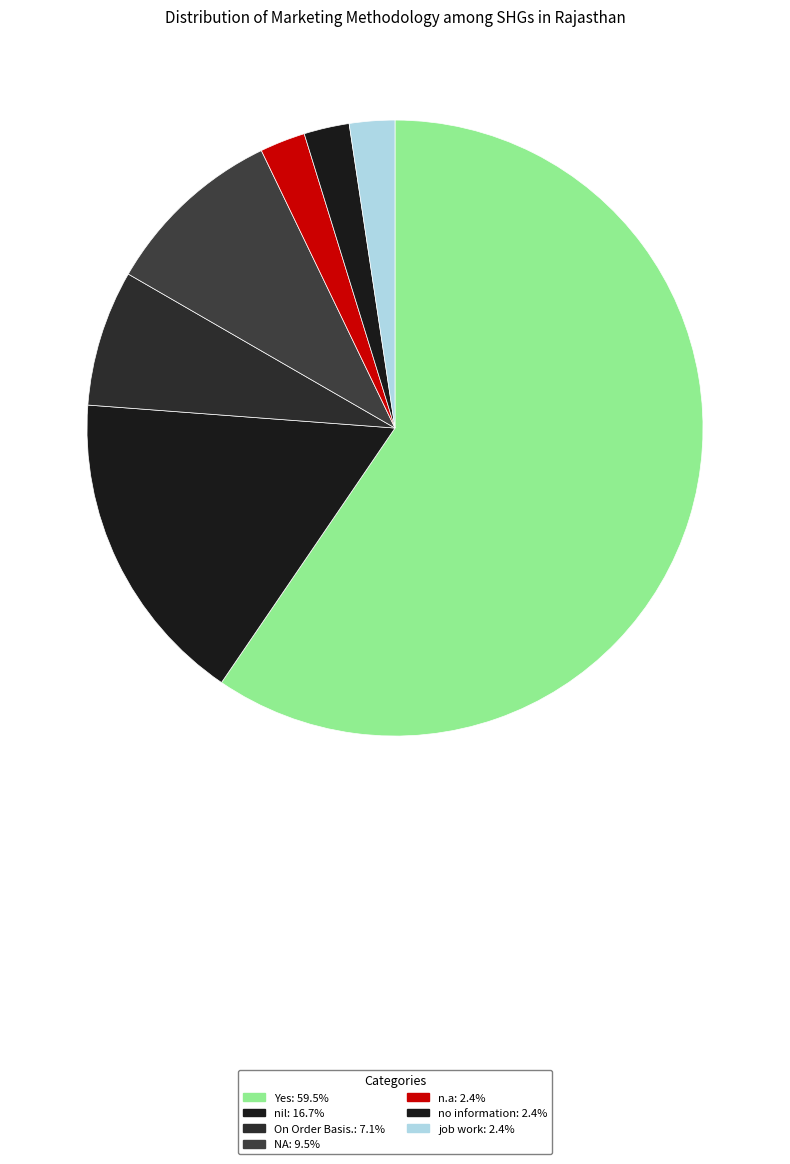

How many slices are in this pie chart?

7